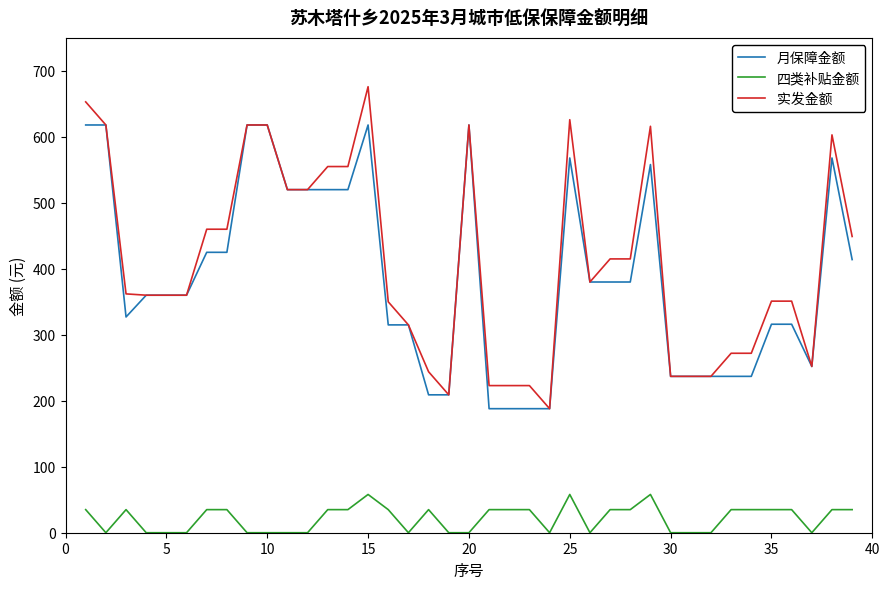

Is this an area chart (filled region under the line)?

No